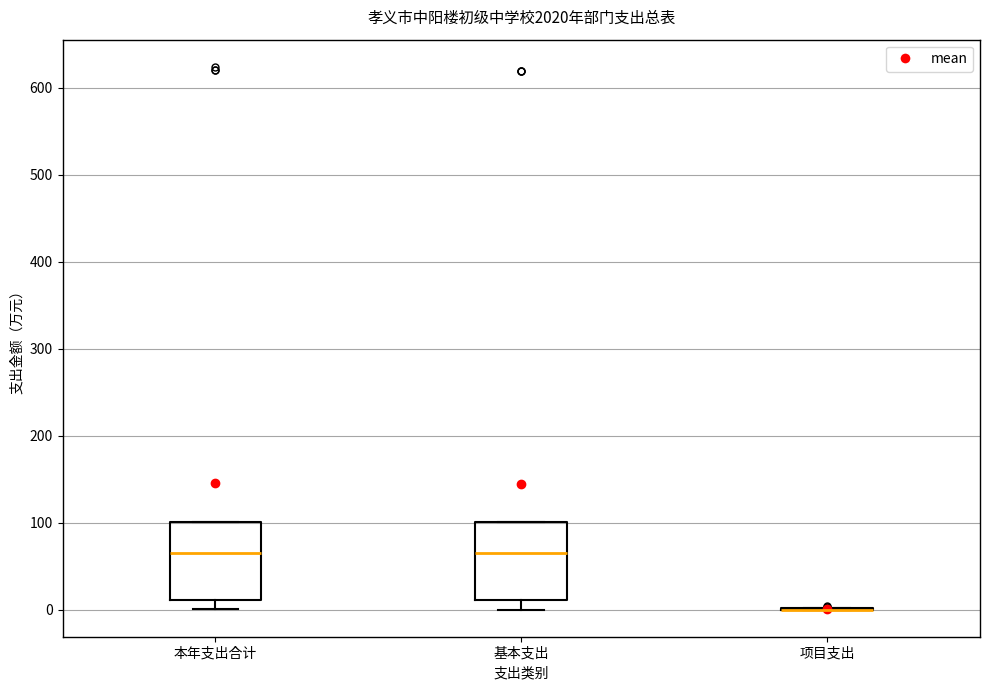

Reading left to right, transcribe this box plot: for each box, give where its median line is, the range the box spans, and where its two whiskers end, as read against the y-axis. The values are not printed on the chart, so give them approximately, as read against the axis.

本年支出合计: median 70, box 10 to 100, whiskers 0 to 100
基本支出: median 70, box 10 to 100, whiskers 0 to 100
项目支出: box collapsed to a line at 0, whiskers 0 to 0